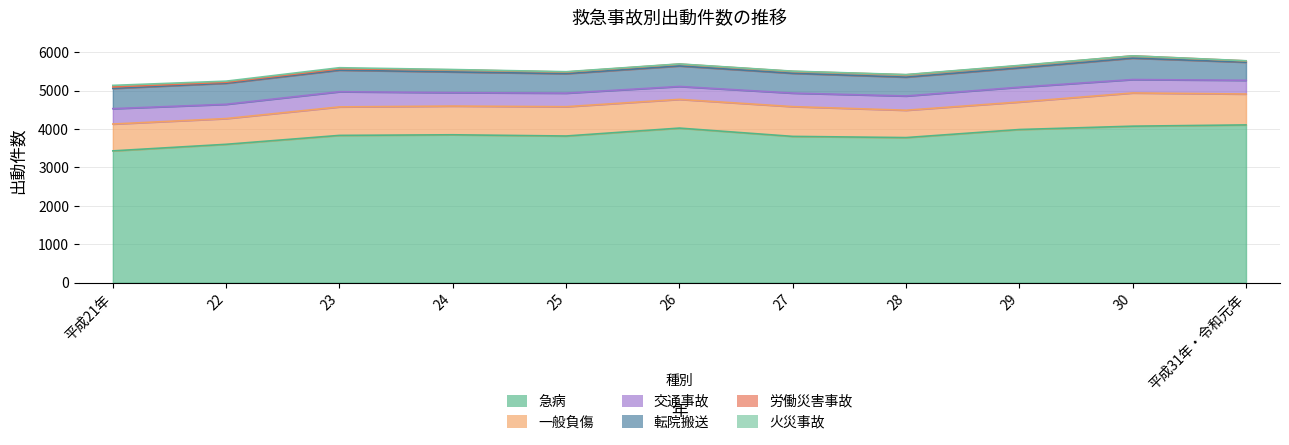

List the series in order of their peak value, highest first.

急病_出動件数, 一般負傷_出動件数, 転院搬送_出動件数, 交通事故_出動件数, 労働災害事故_出動件数, 火災事故_出動件数